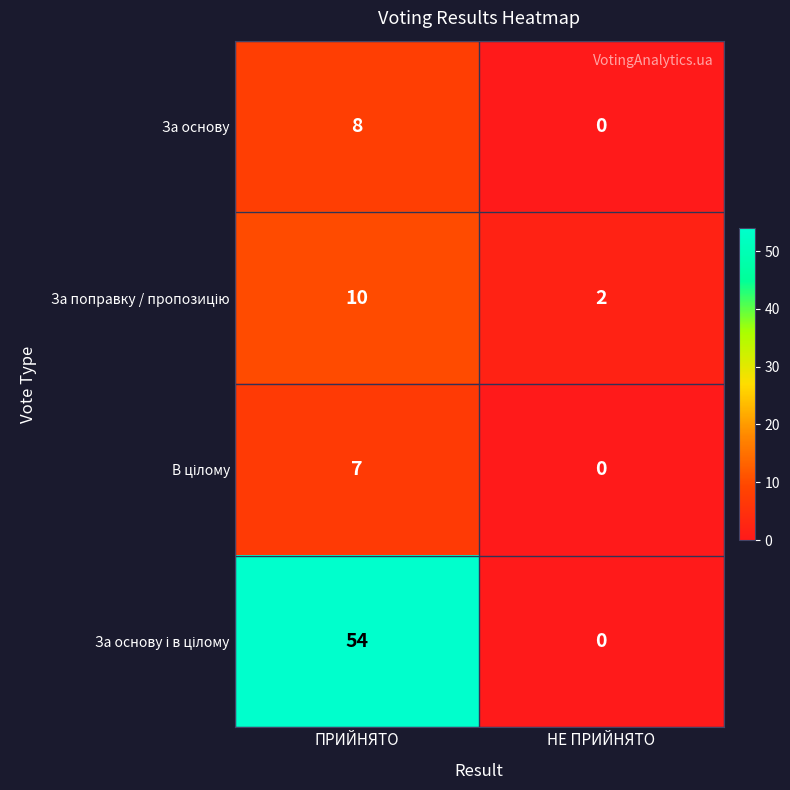

Which label corresponds to the largest value in the chart?

ПРИЙНЯТО